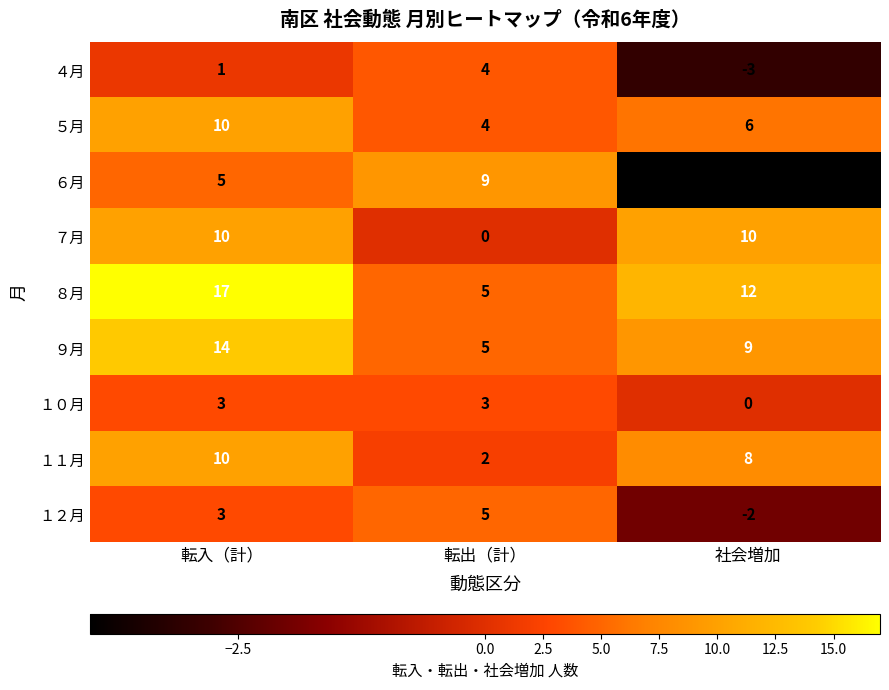

At 社会増加, list the series in order from smallest to largest.

６月, ４月, １２月, １０月, ５月, １１月, ９月, ７月, ８月